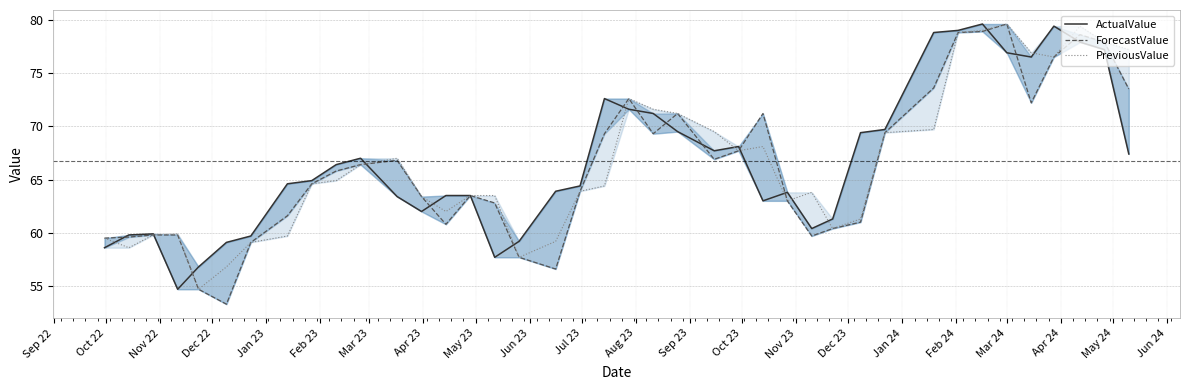

What are all the series names shown in the legend?

ActualValue, ForecastValue, PreviousValue